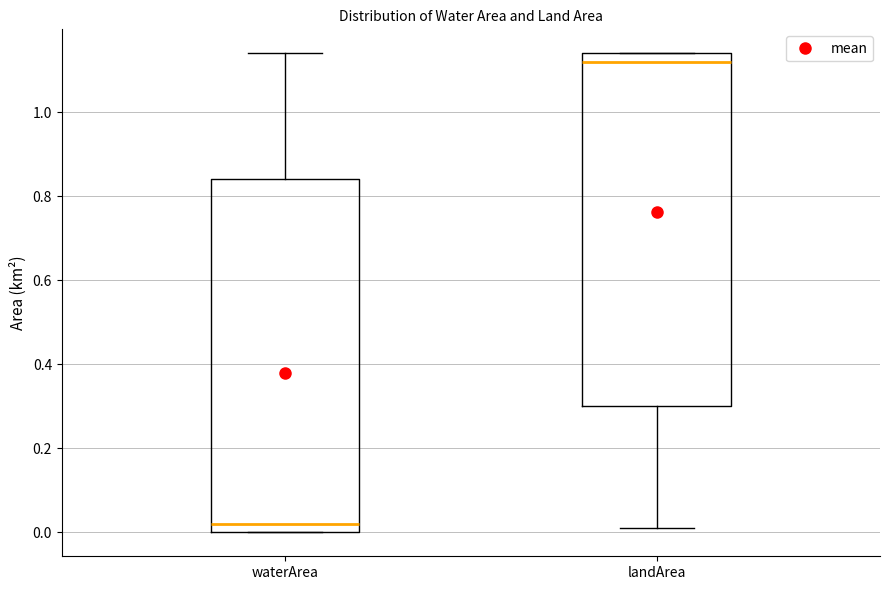

Reading left to right, transcribe this box plot: for each box, give where its median line is, the range the box spans, and where its two whiskers end, as read against the y-axis. The values are not printed on the chart, so give them approximately, as read against the axis.

waterArea: median 0.02, box 0.00 to 0.84, whiskers 0.00 to 1.14
landArea: median 1.12, box 0.30 to 1.14, whiskers 0.02 to 1.14